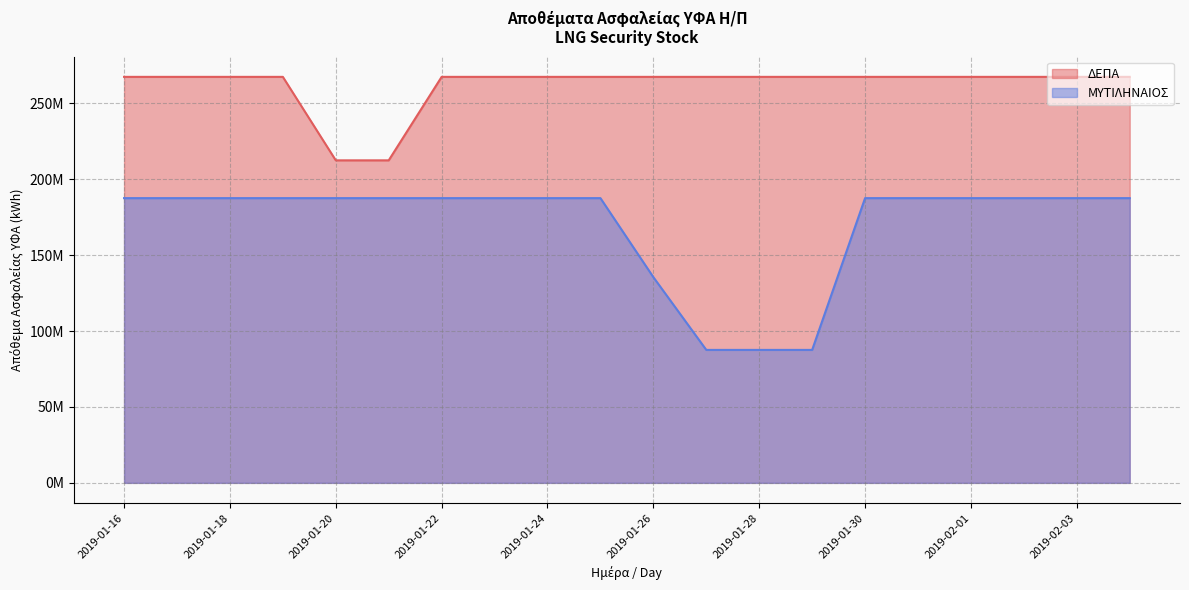

How many values in the ΜΥΤΙΛΗΝΑΙΟΣ series exceed 187603469?

16